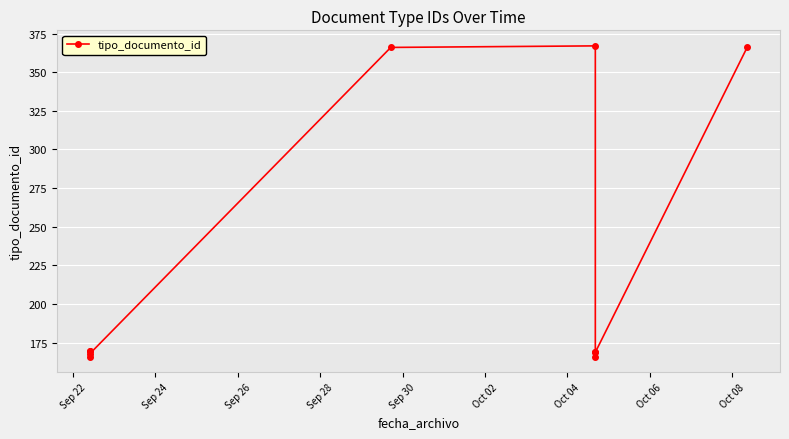

What is the value of the 2nd point from the left?

170